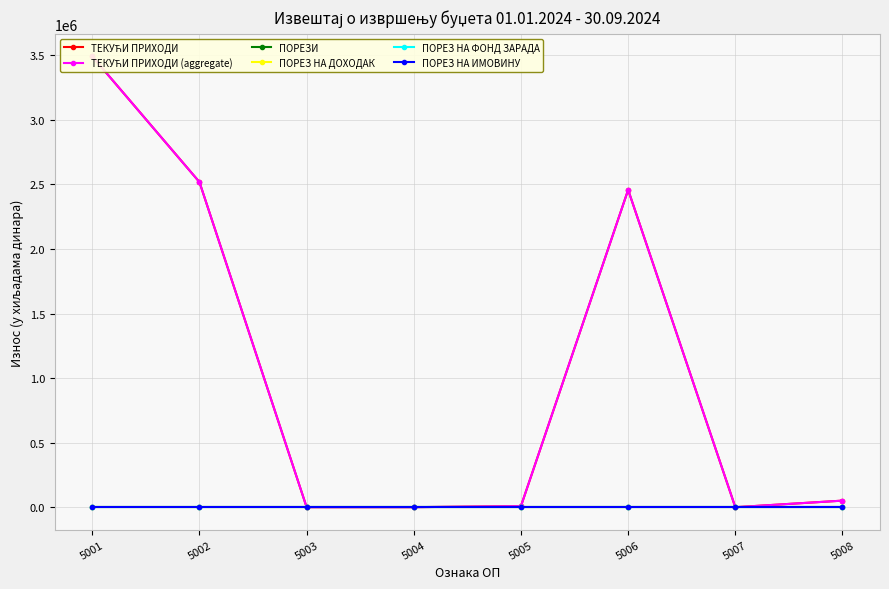

Reading right to left, what are all the values shown in this chart?

ТЕКУЋИ ПРИХОДИ: 50994	0	2458150	8703	302	206	2518355	3491503
ТЕКУЋИ ПРИХОДИ (aggregate): 50994	0	2458150	8703	302	206	2518355	3491503
ПОРЕЗИ: 0	0	0	0	0	0	0	0
ПОРЕЗ НА ДОХОДАК: 0	0	0	0	0	0	0	0
ПОРЕЗ НА ФОНД ЗАРАДА: 0	0	0	0	0	0	0	0
ПОРЕЗ НА ИМОВИНУ: 0	0	0	0	0	0	0	0